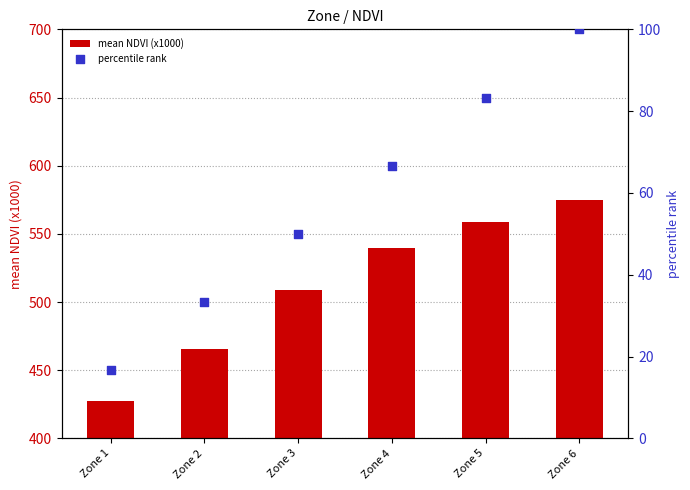

Which series has the widest spread of Y values?

mean NDVI (x1000)